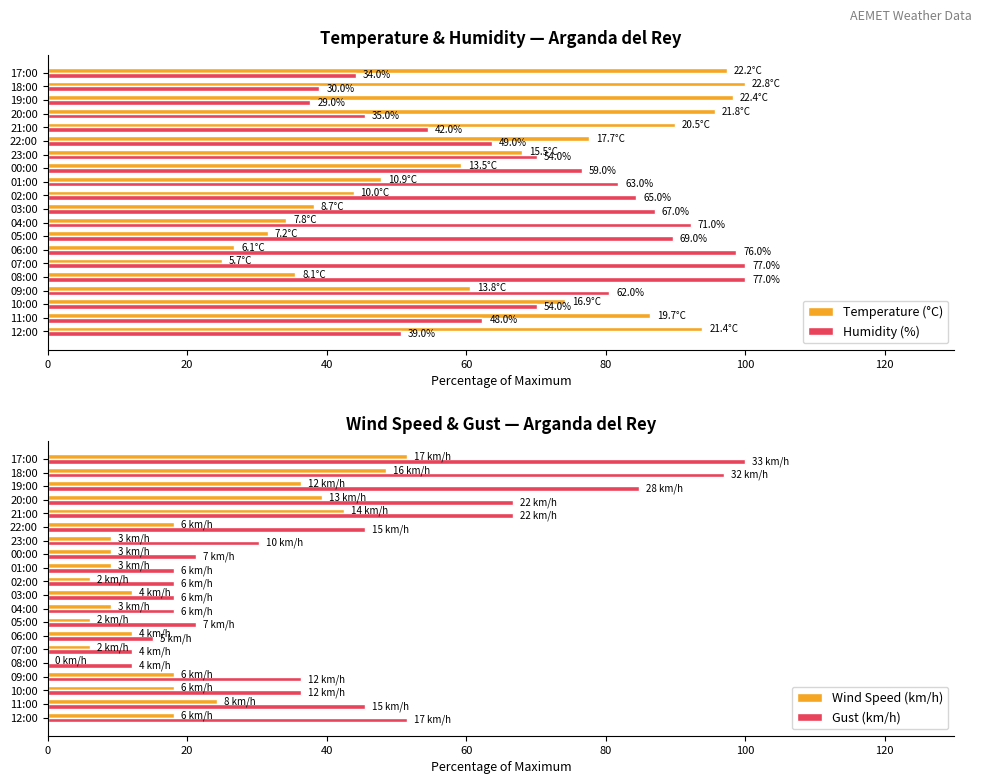

At which label does Gust (km/h) reach its peak?

17:00